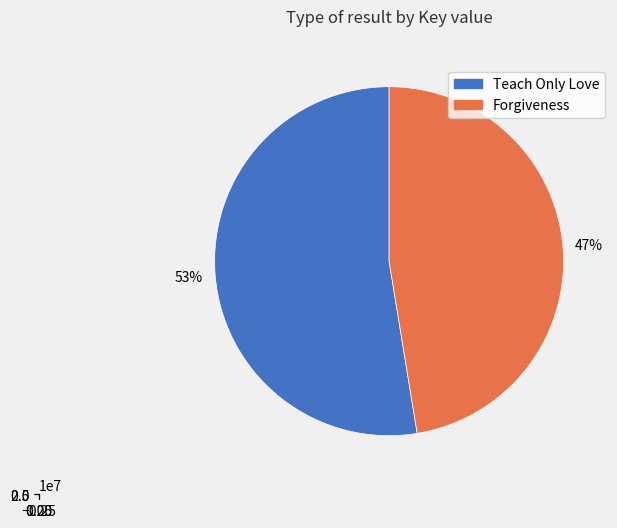

What is the change in value from 1 to 2?

-4465524